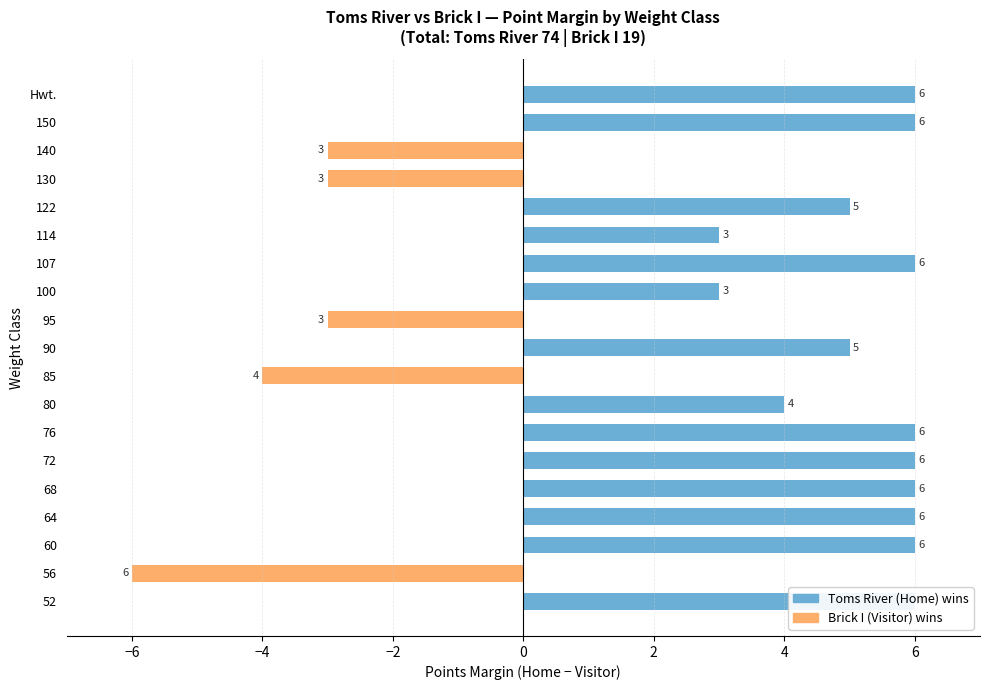

What is the difference between the second highest and second lowest values in the Home Team Pts (Toms River) series?

6